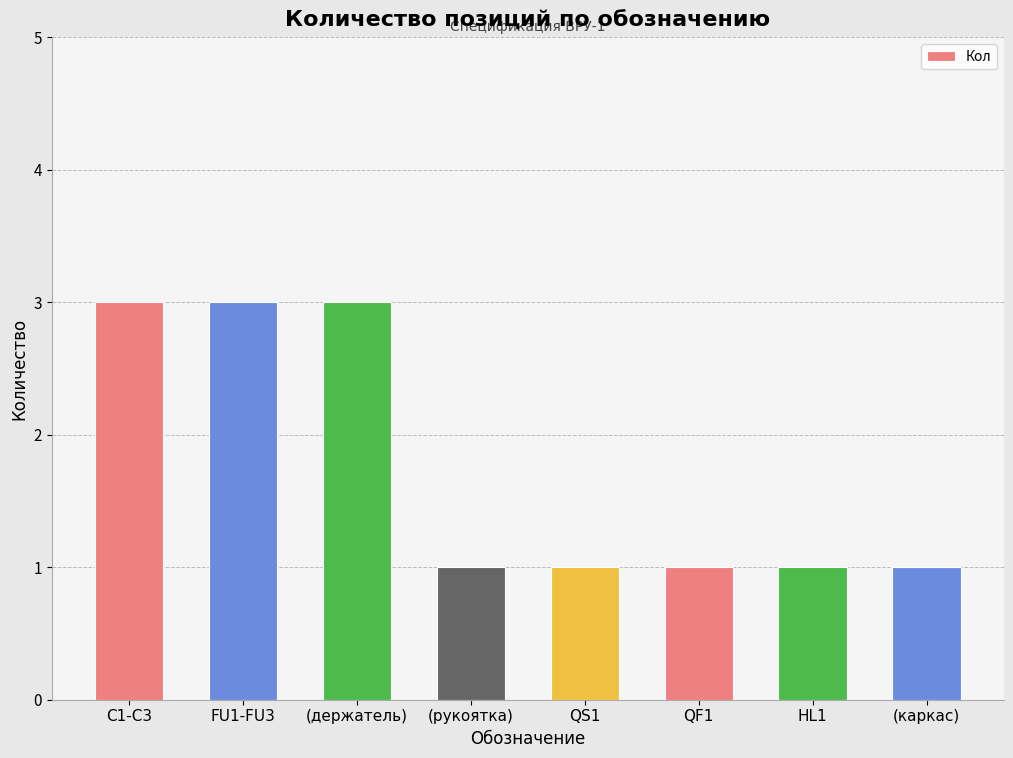

Reading left to right, transcribe all the data shown in this chart.

C1-C3=3	FU1-FU3=3	(держатель)=3	(рукоятка)=1	QS1=1	QF1=1	HL1=1	(каркас)=1